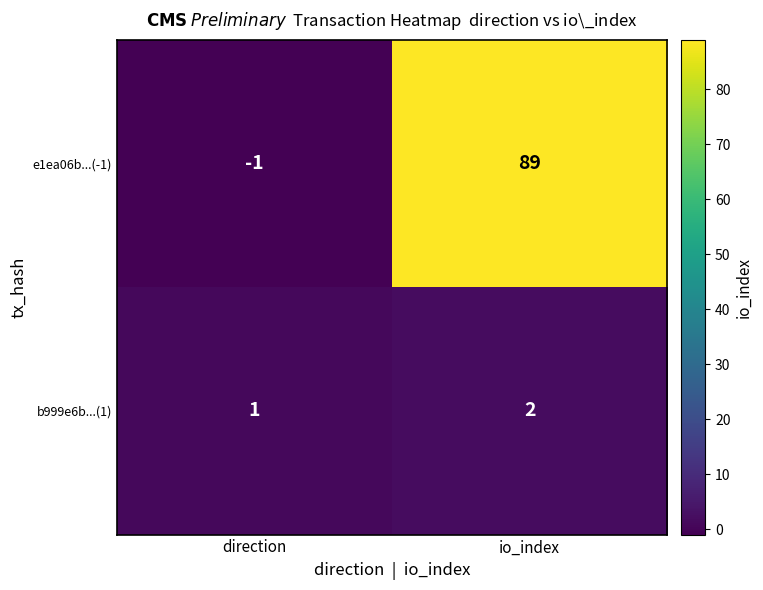

What is the difference between the highest and lowest values at direction?

2